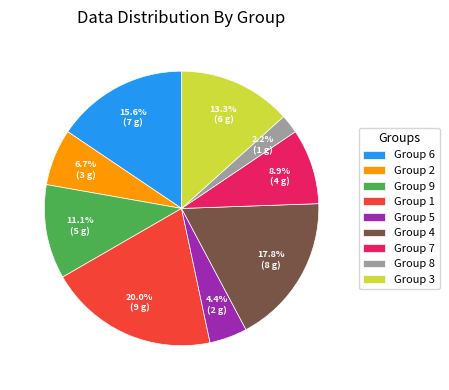

Rank the categories by value from highest to lowest.

Group 1, Group 4, Group 6, Group 3, Group 9, Group 7, Group 2, Group 5, Group 8